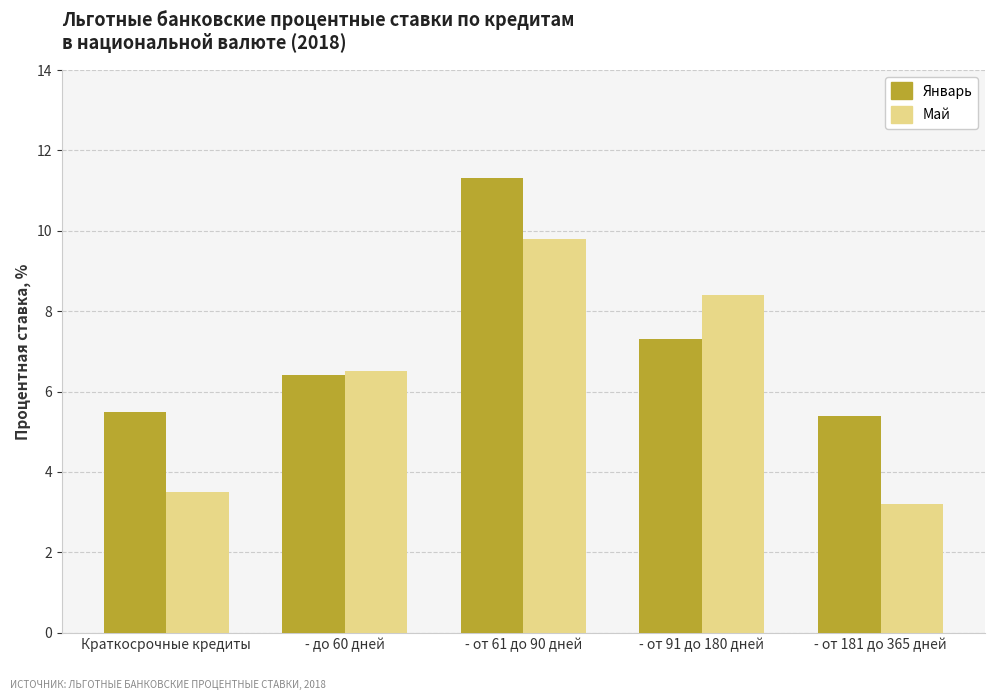

Which category has the lowest value across all series?

- от 181 до 365 дней